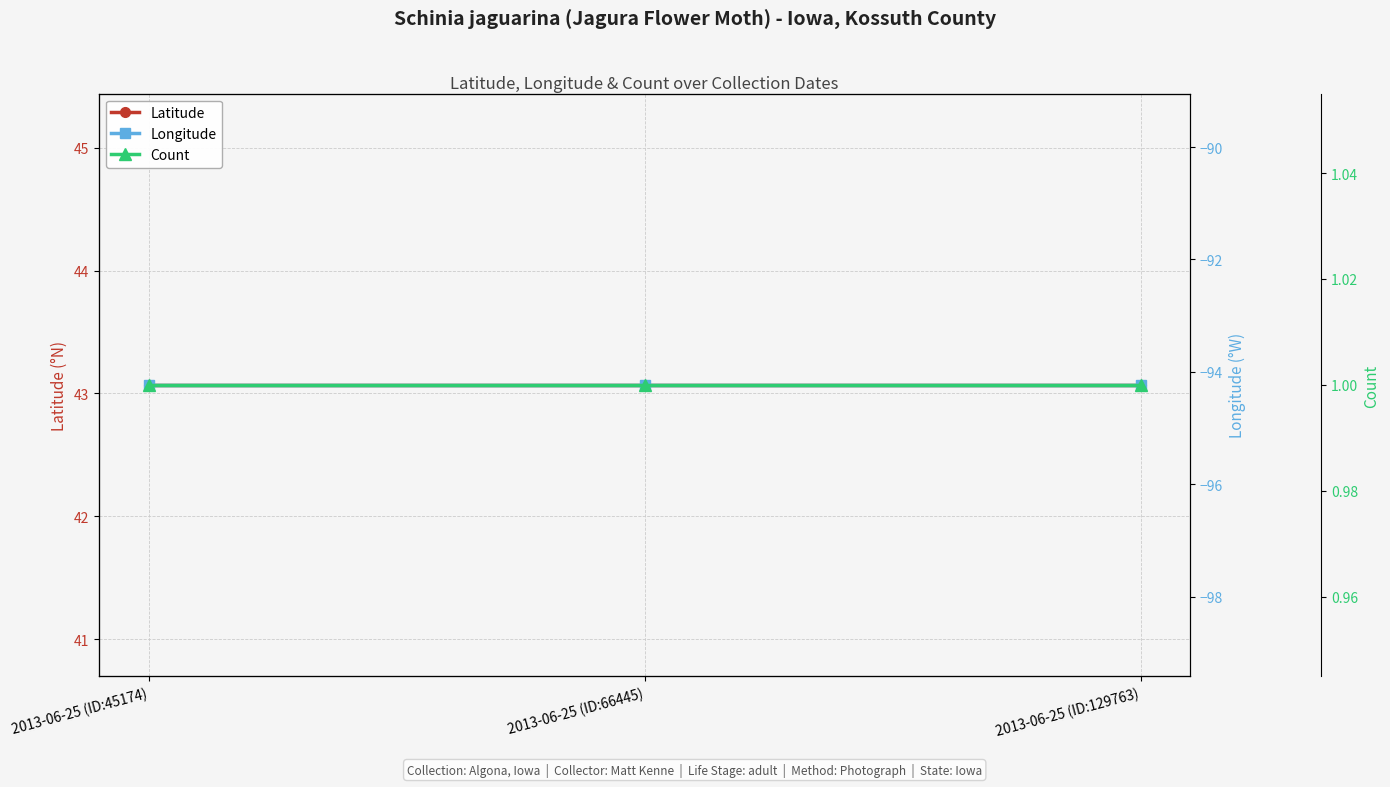

List the labels in order of Count value, largest first.

2013-06-25 (ID:45174), 2013-06-25 (ID:66445), 2013-06-25 (ID:129763)